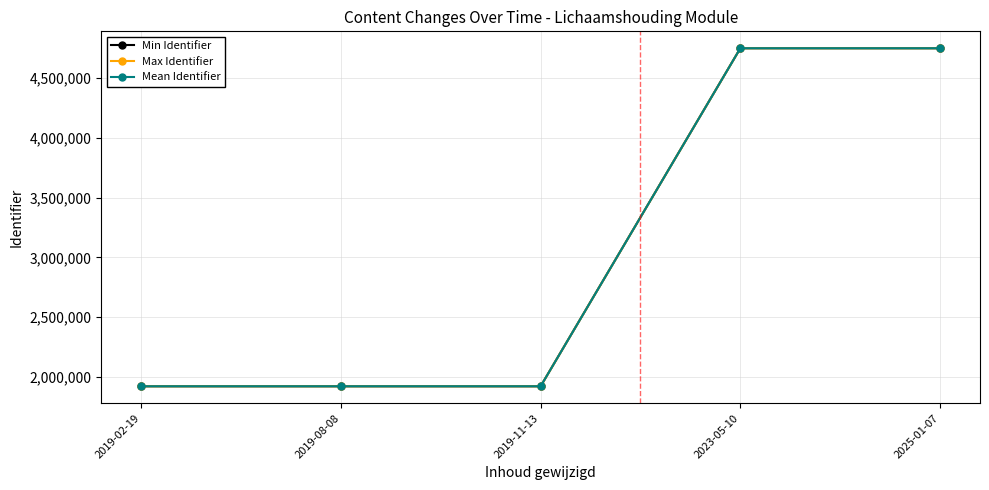

What is the label of the 4th point from the left?

2023-05-10